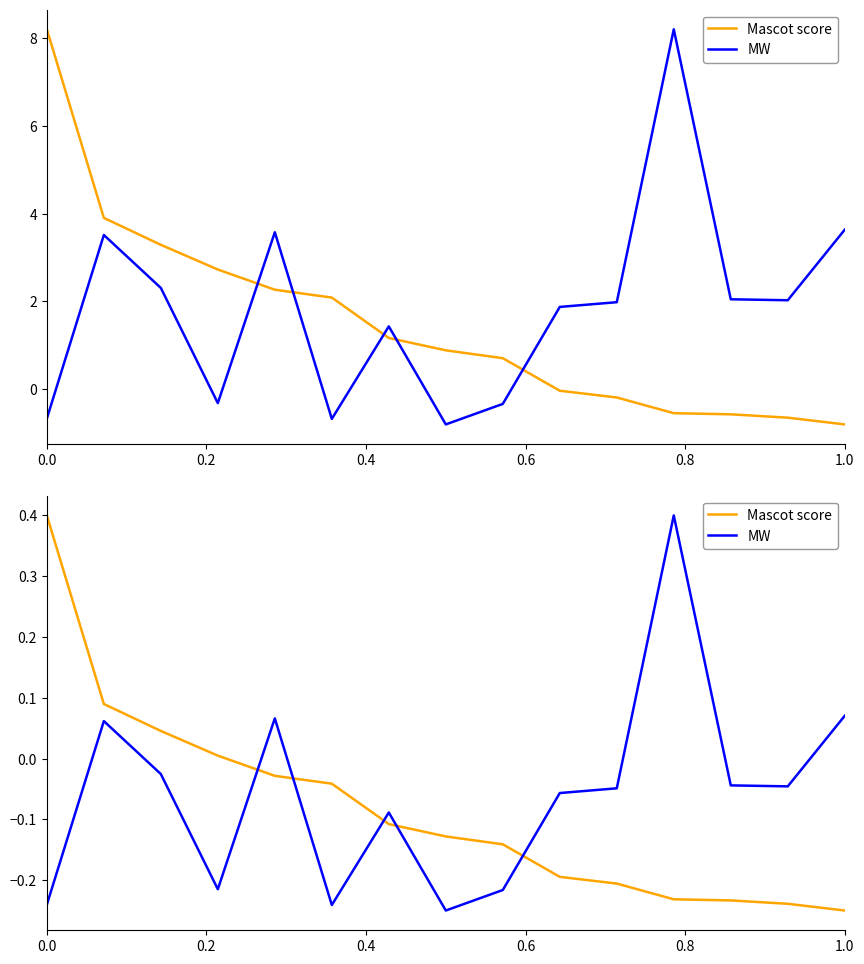

Which series has the largest total across all categories?

MW